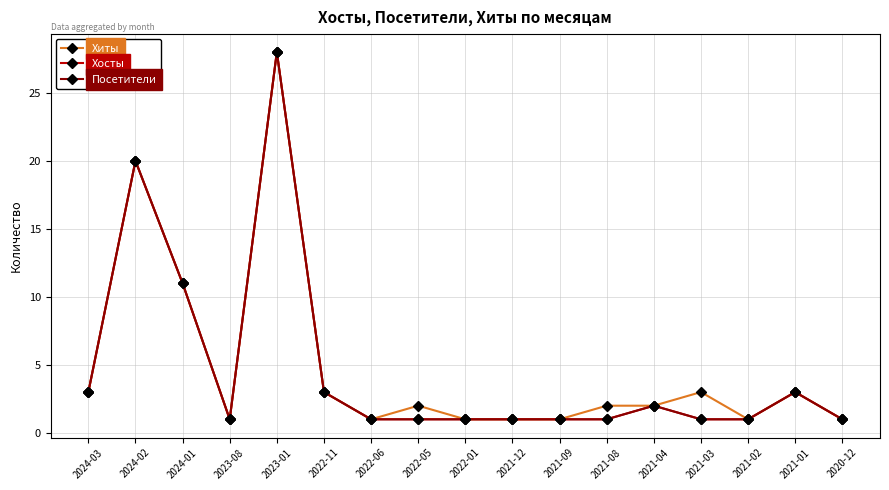

What position from the left is 2021-08?

12